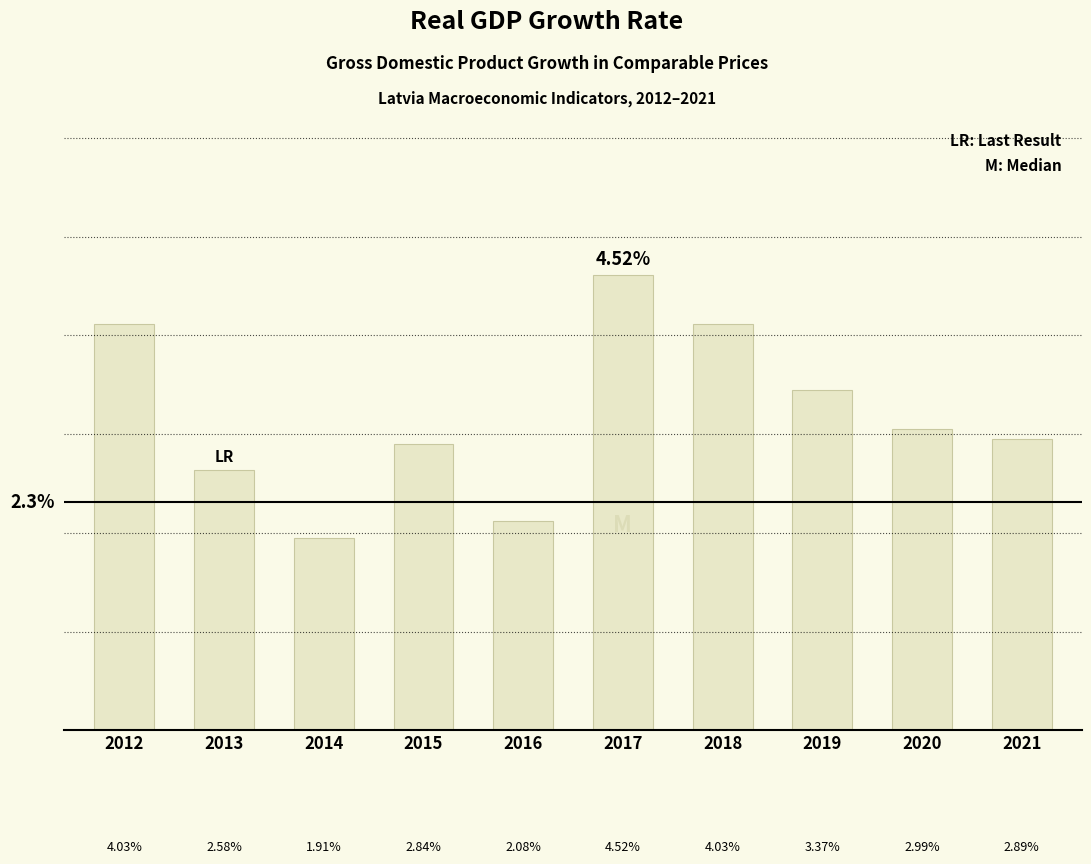

What is the change in value from 2012 to 2014?

-2.1